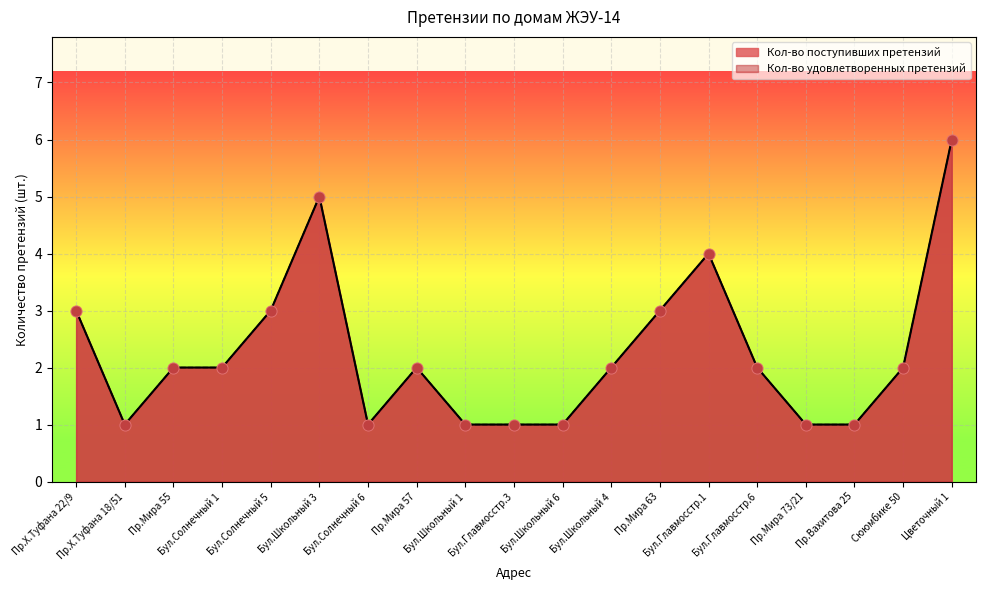

What is the total value across all series at Бул.Главмосстр.3?

2